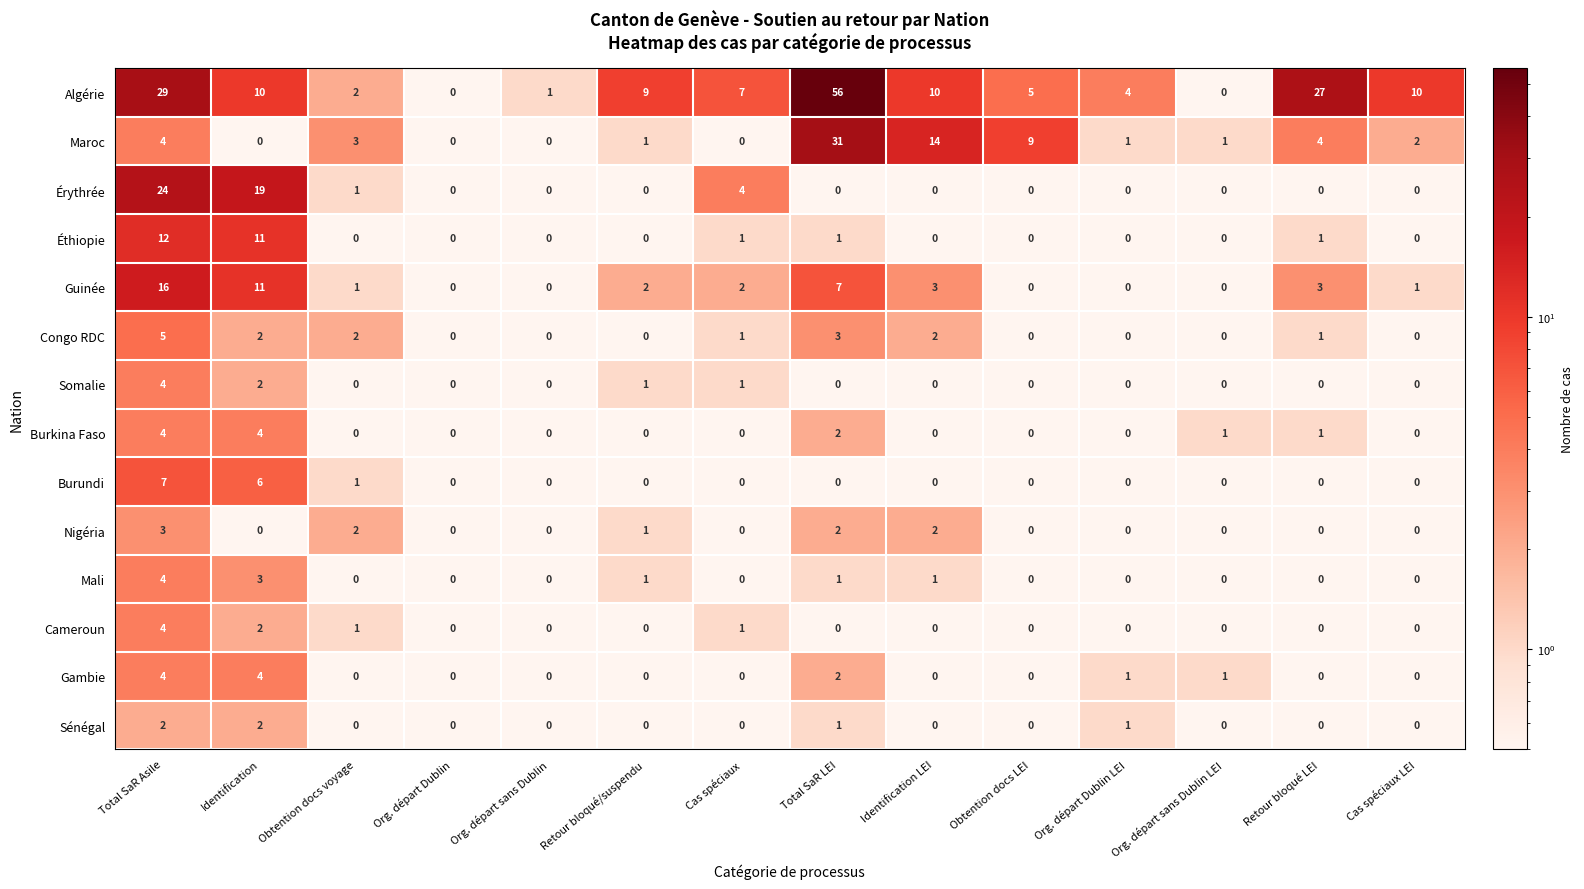

What is the sum of all Burkina Faso values?

12